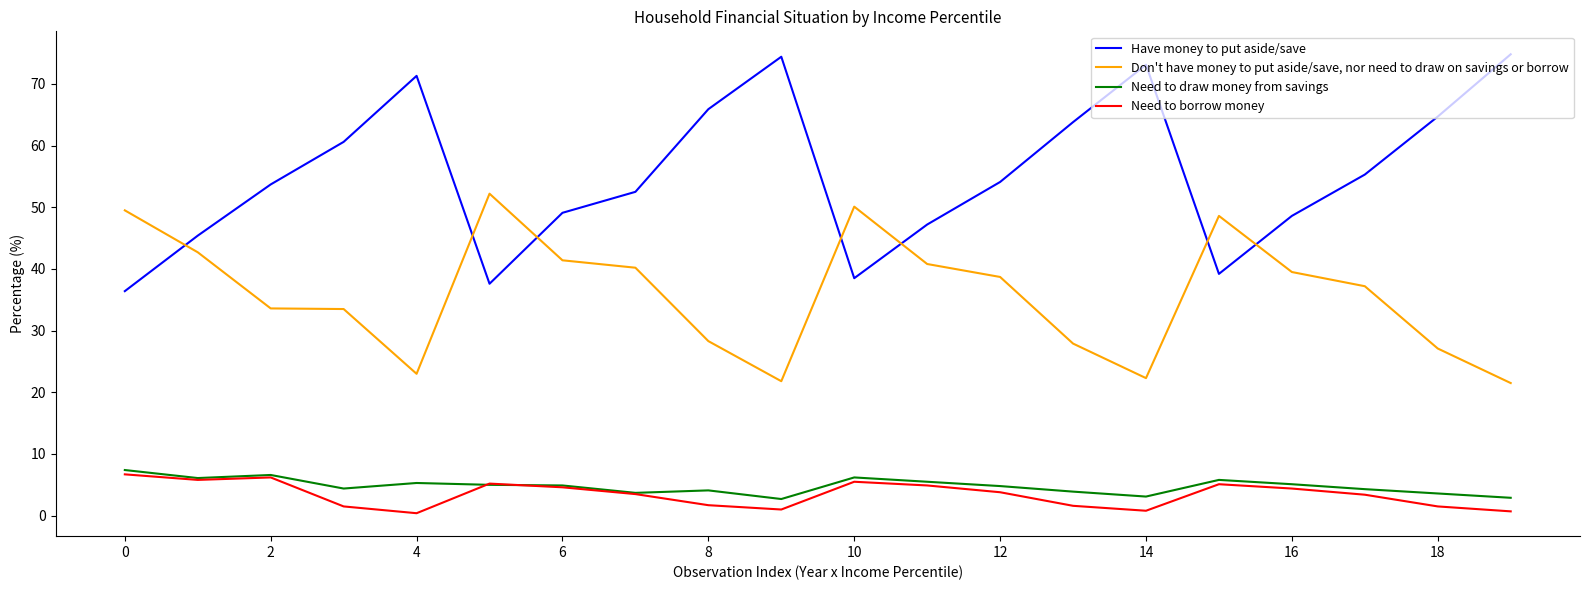

How many lines are shown in the chart?

4